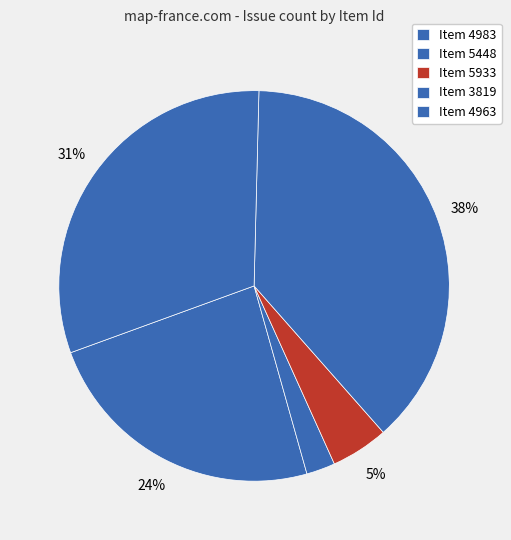

How many segments does this pie chart have?

5